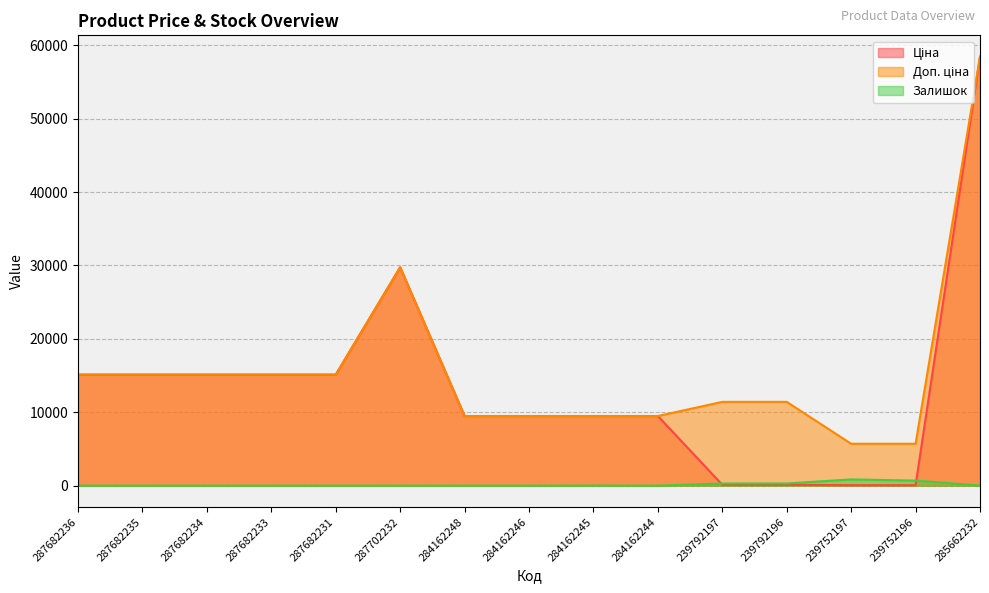

The Залишок series shows 0.0 at 287682235. True or false?

True